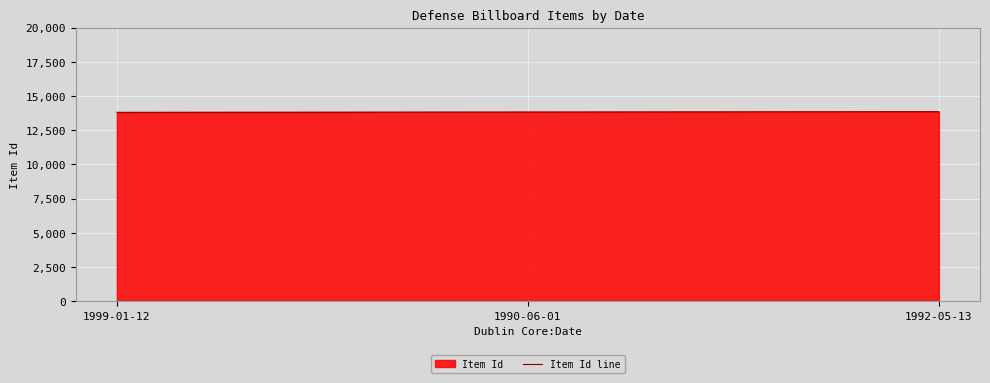

Which label corresponds to the largest value in the chart?

1992-05-13